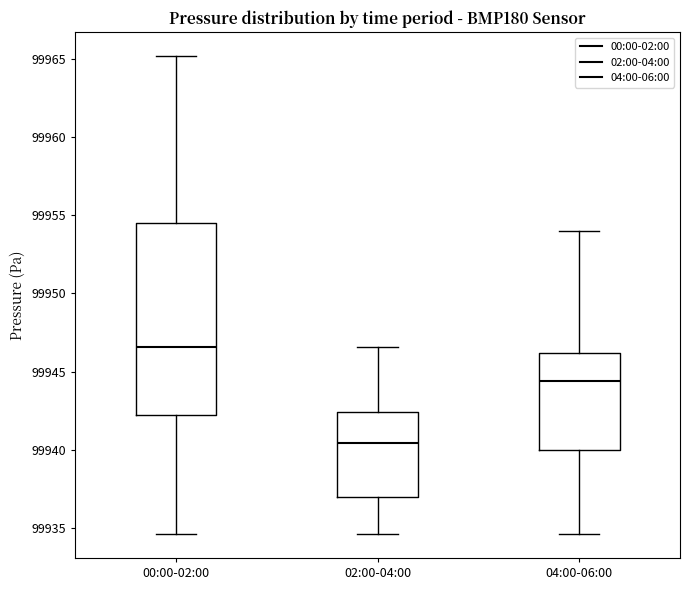

Where does the lower whisker of the box for 00:00-02:00 end on the y-axis? The values are not printed on the chart, so give them approximately, as read against the axis.

99934.5